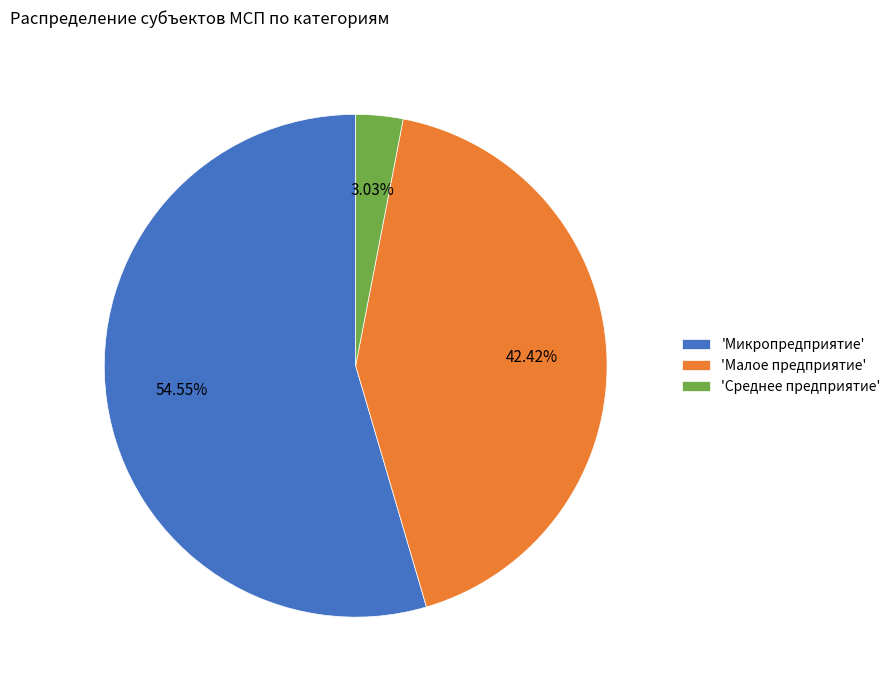

What is the largest slice in the pie chart?

'Микропредприятие'